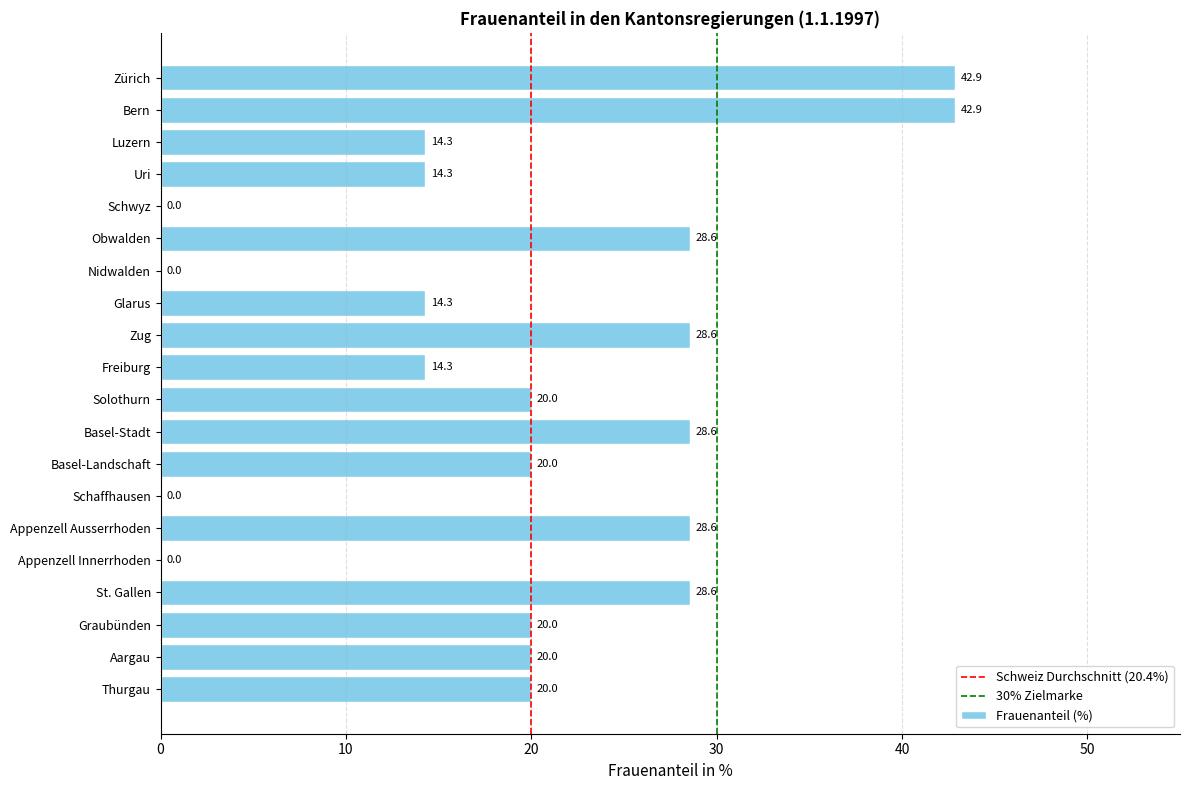

Are the bars grouped side by side (vs. stacked)?

No